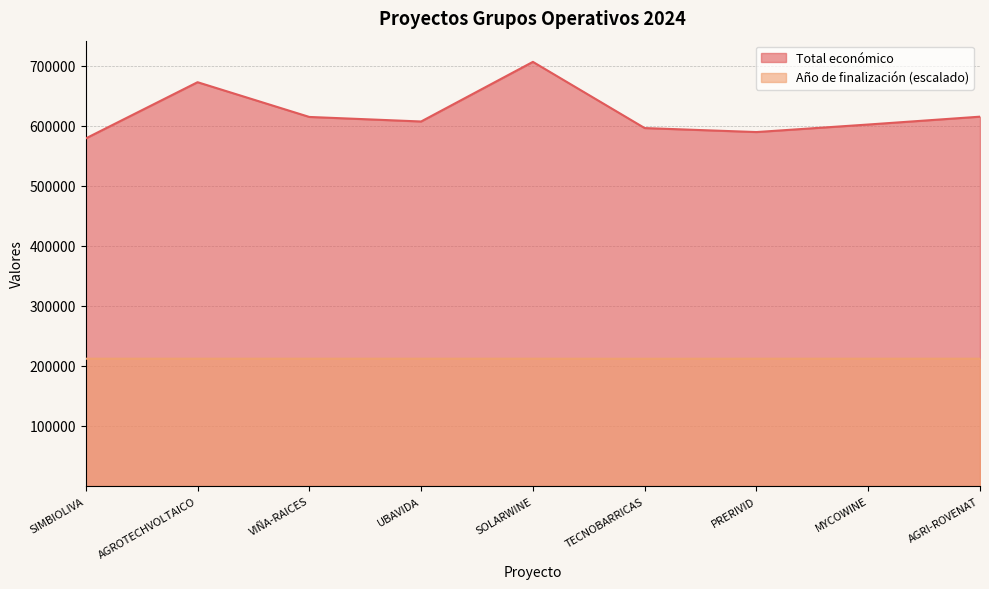

At which label does Año de finalización first exceed 212009?

SIMBIOLIVA